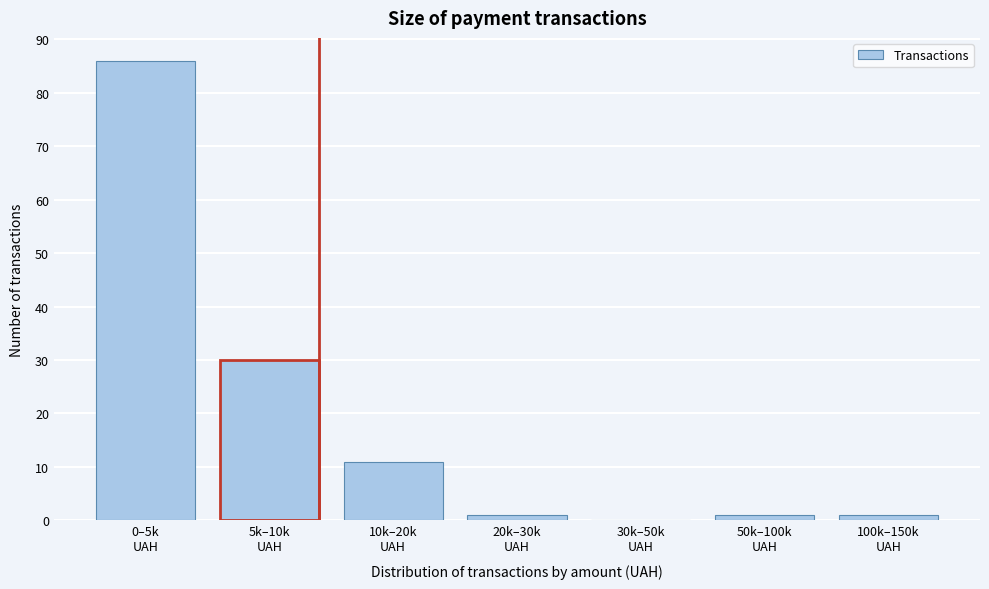

What is the greatest value displayed?

86